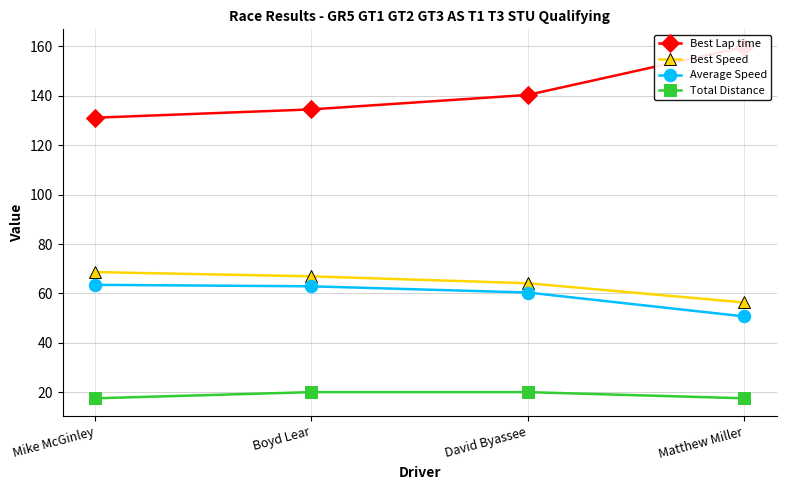

Read the Best Lap time value at Mike McGinley.

131.2